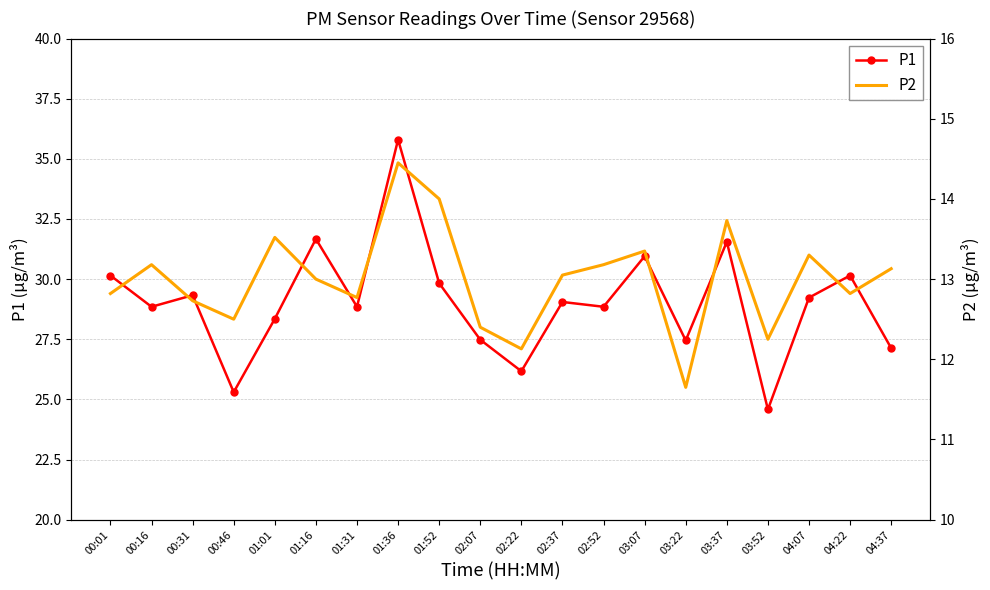

At which category is the sum across all series the highest?

01:36